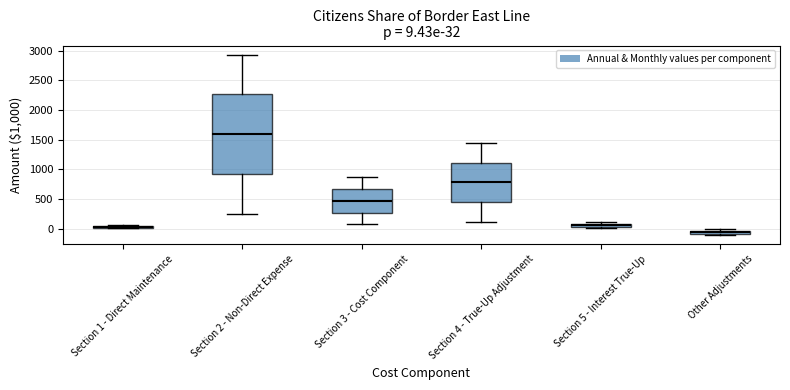

Which box is the tallest, from its lower edge to its upper edge?

Section 2 - Non-Direct Expense